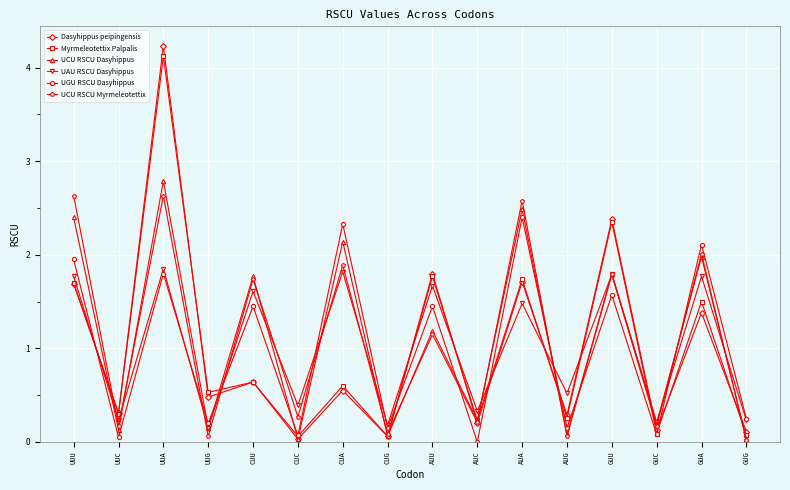

Which series changed the most between UUG and GUG?

Myrmeleotettix Palpalis